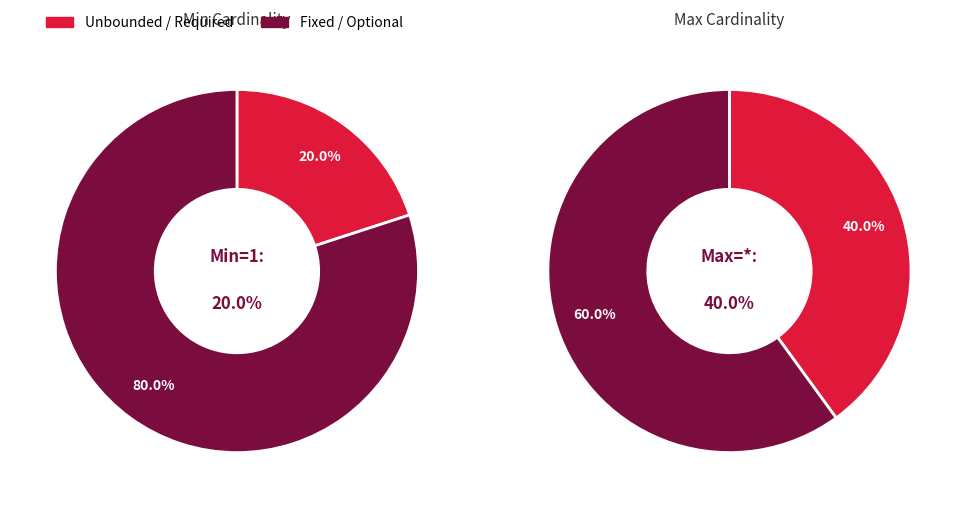

Is it true that Extension.id is 1% of the pie?

False